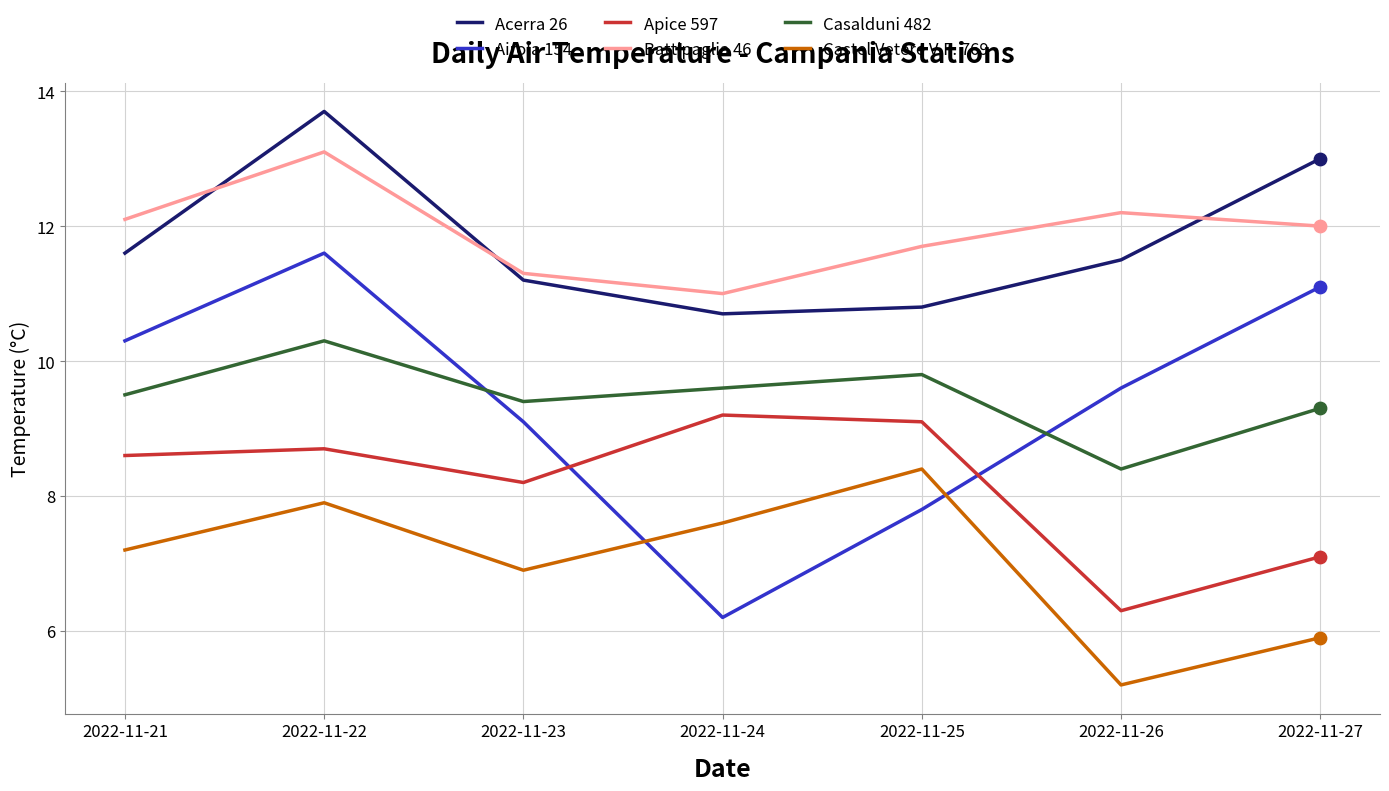

What is the total value across all series at 2022-11-23?

56.1